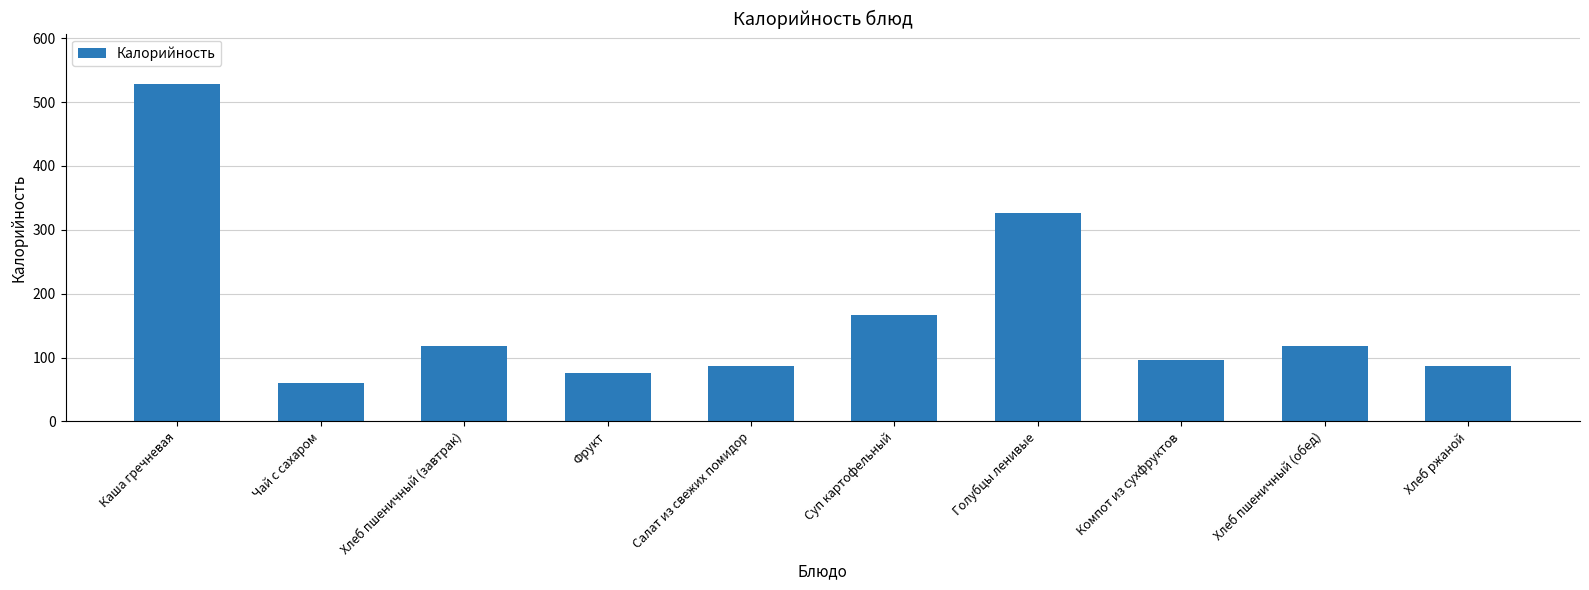

Which category has the highest value across all series?

Каша гречневая